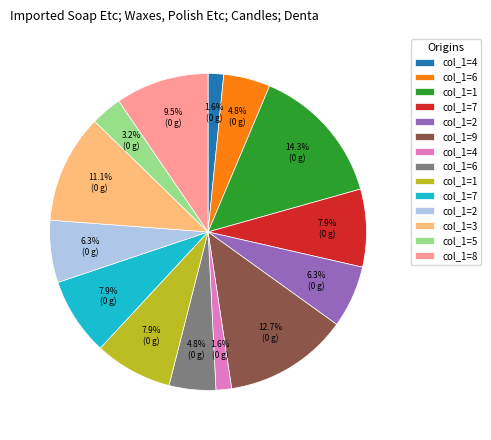

Count the number of slices in the pie.

14